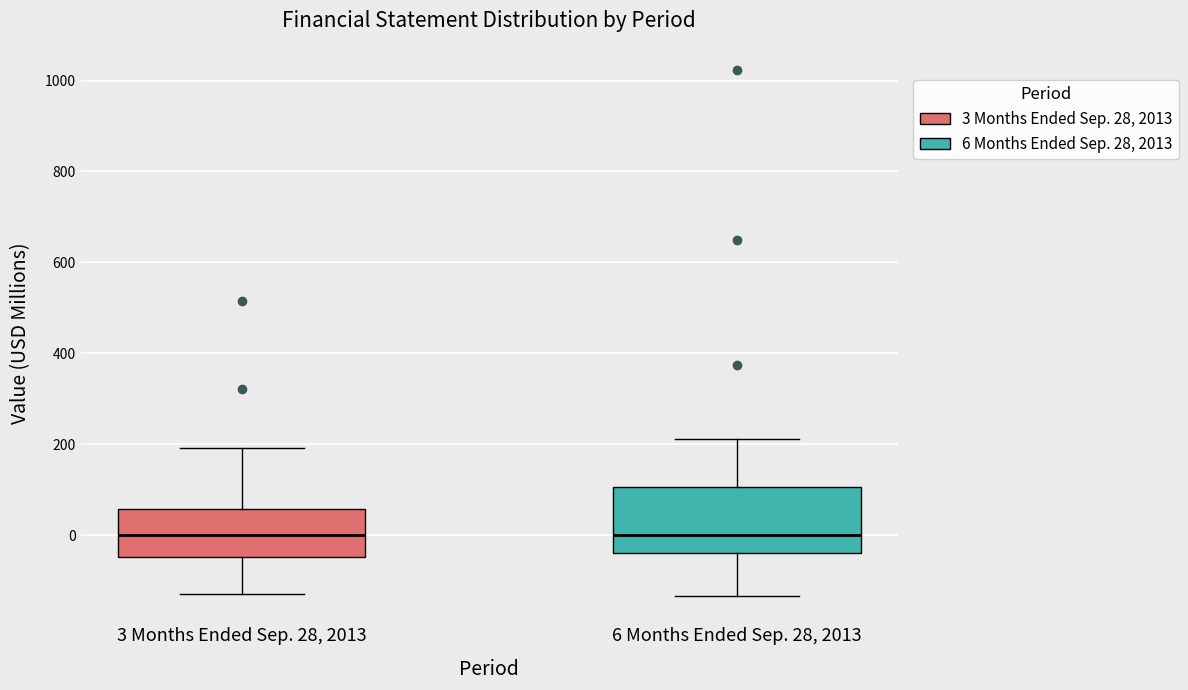

Where does the lower whisker of the box for 6 Months Ended Sep. 28, 2013 end on the y-axis? The values are not printed on the chart, so give them approximately, as read against the axis.

-140